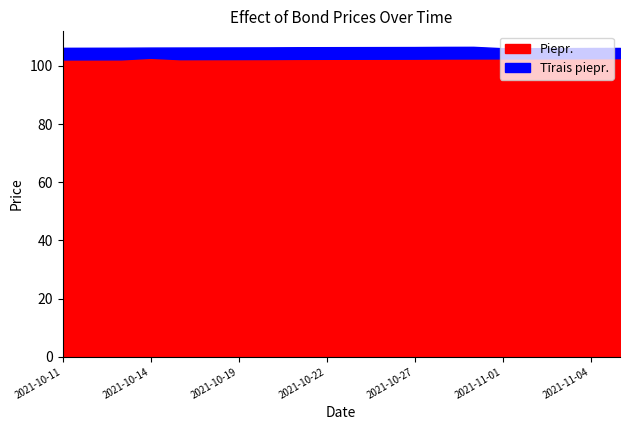

Is it true that Tīrais piepr. equals 106.3 at 2021-10-15?

True